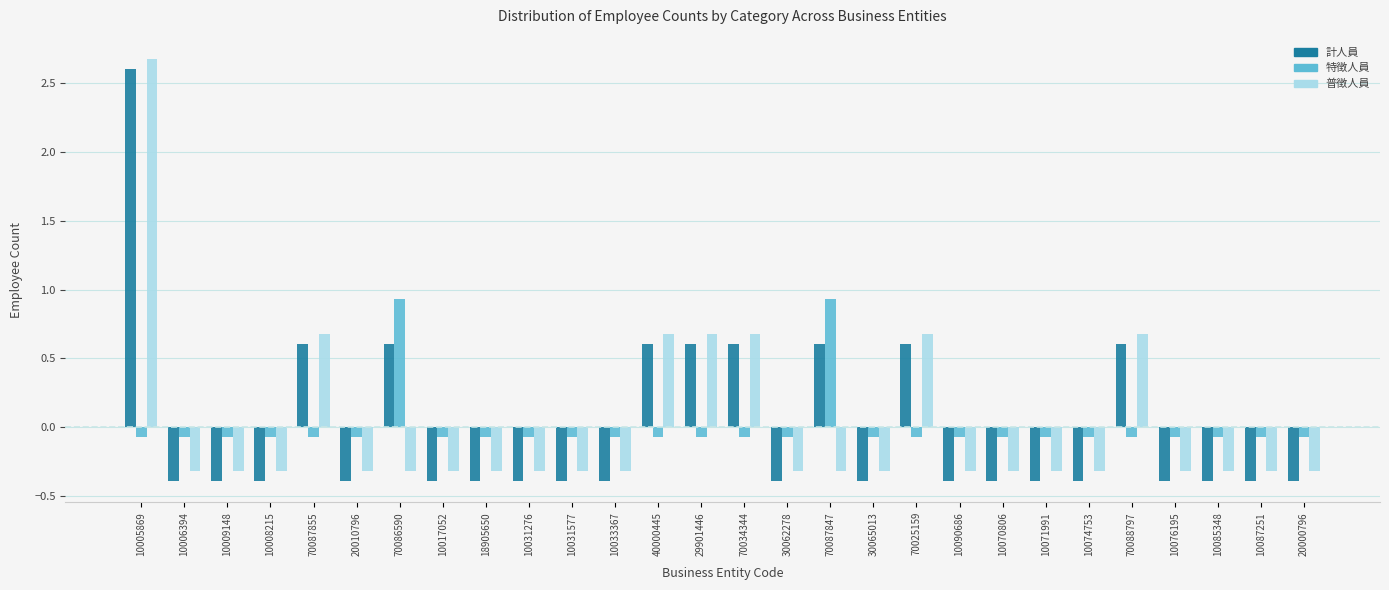

Read the 計人員 value at 10087251.

-0.4